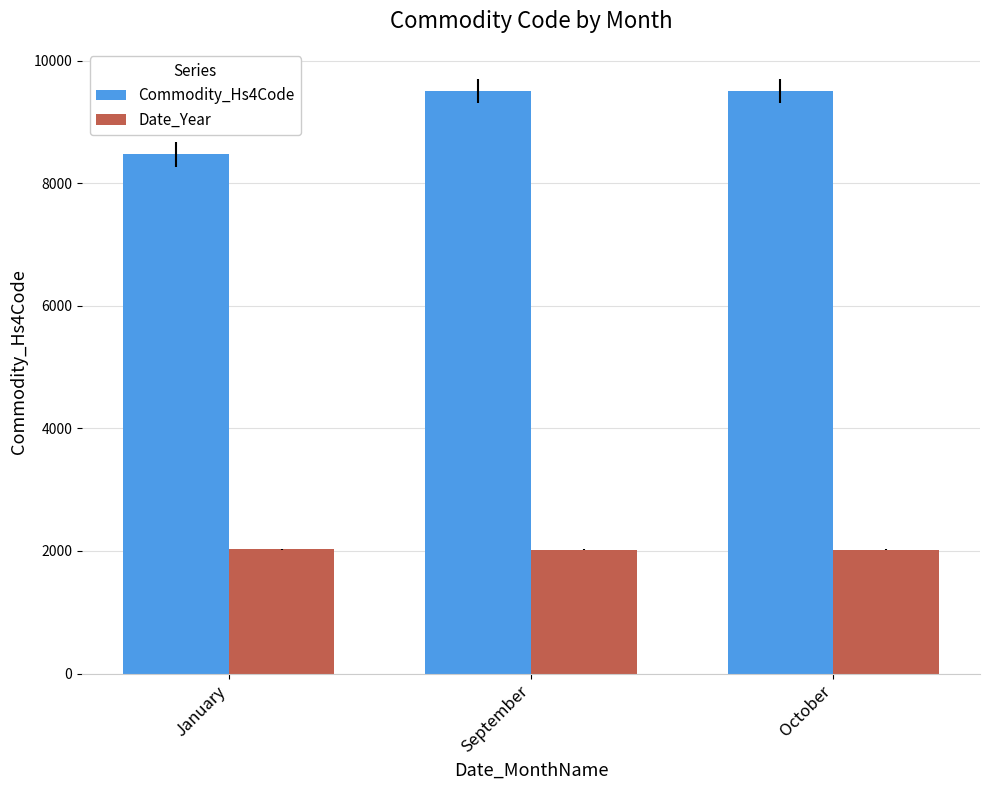

Between January and September, which series saw the biggest shift?

Commodity_Hs4Code